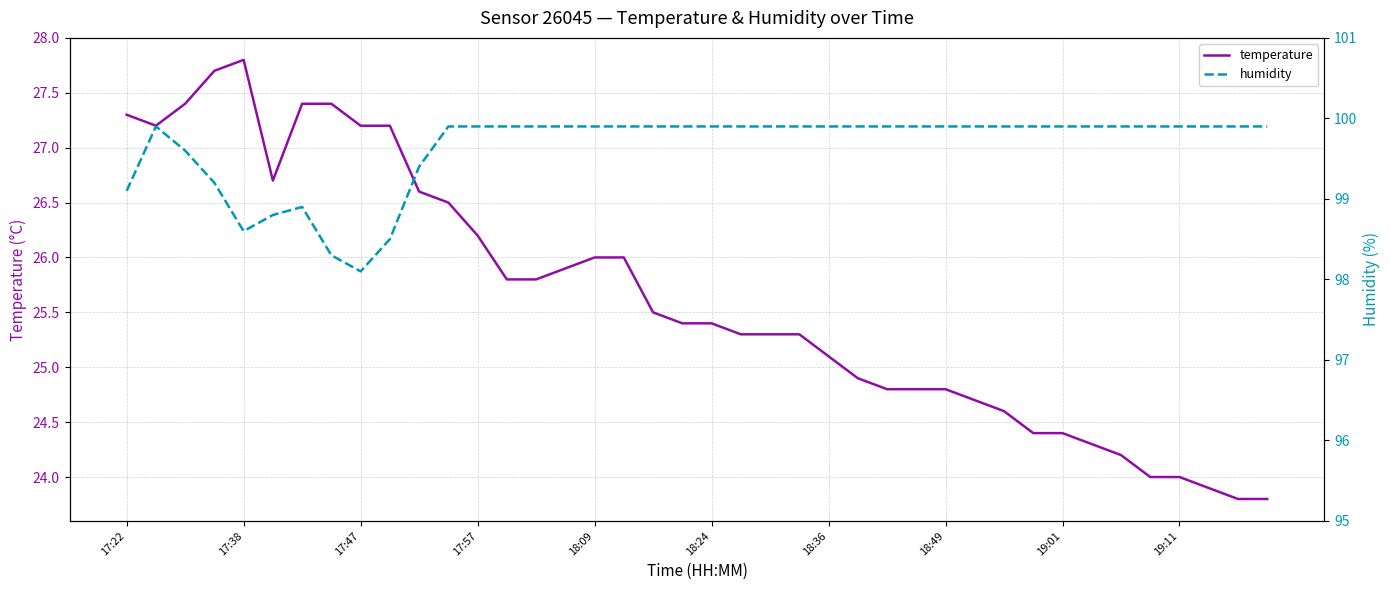

Where does the temperature series first go above 25?

17:22